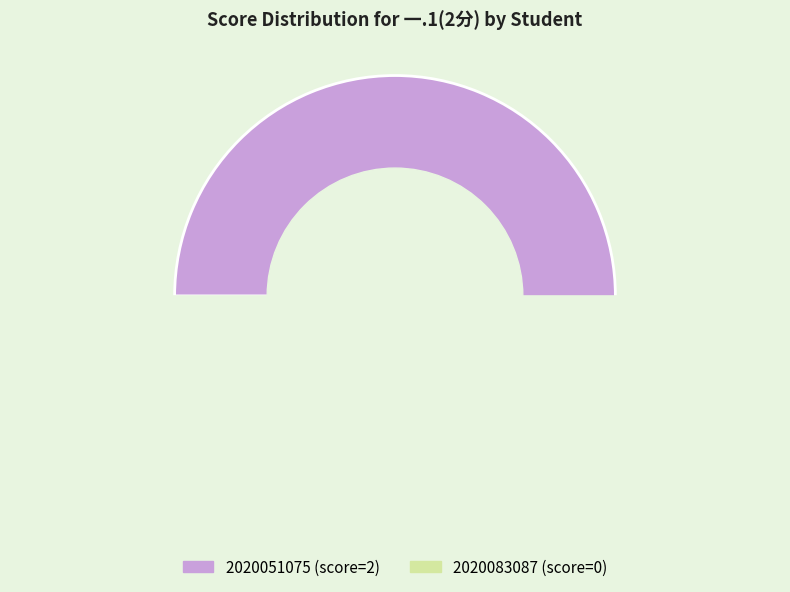

Is there any slice that represents more than half of the pie?

Yes